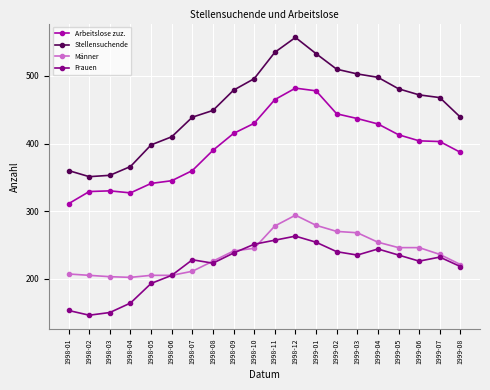

What is the maximum value shown in the chart?

557